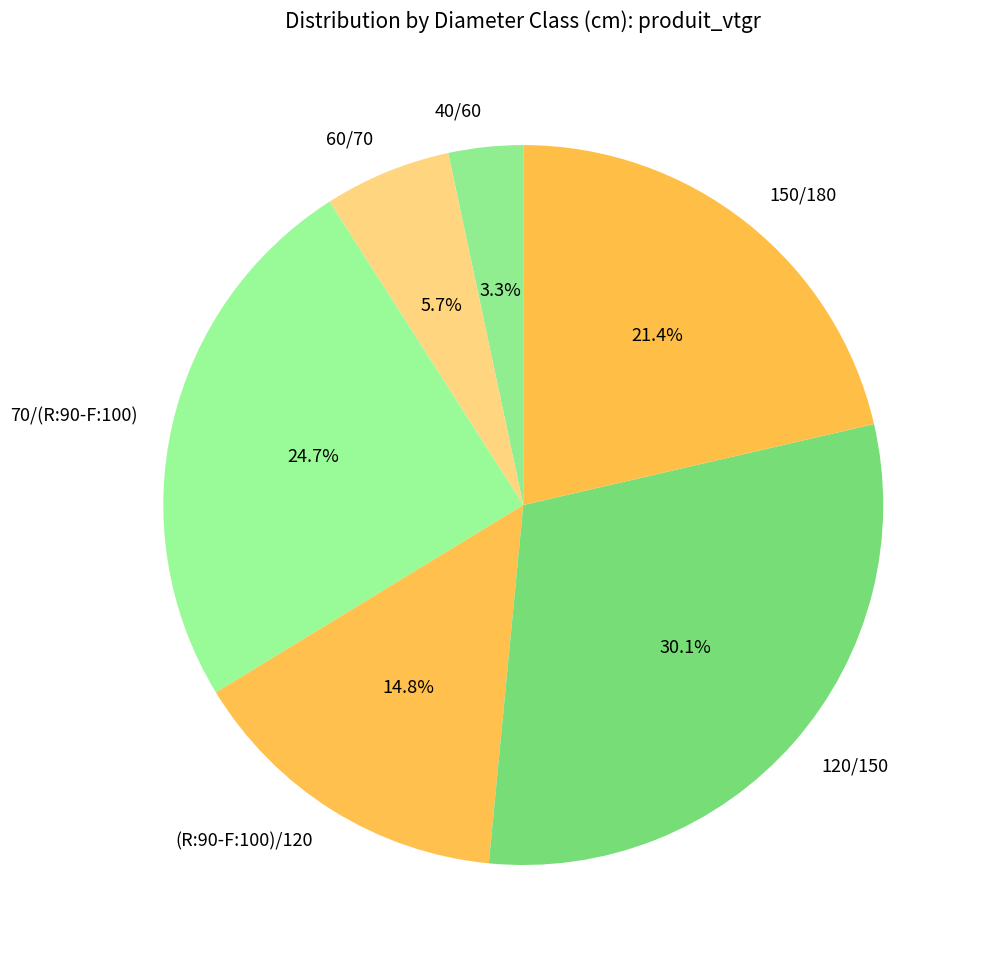

How many segments does this pie chart have?

6